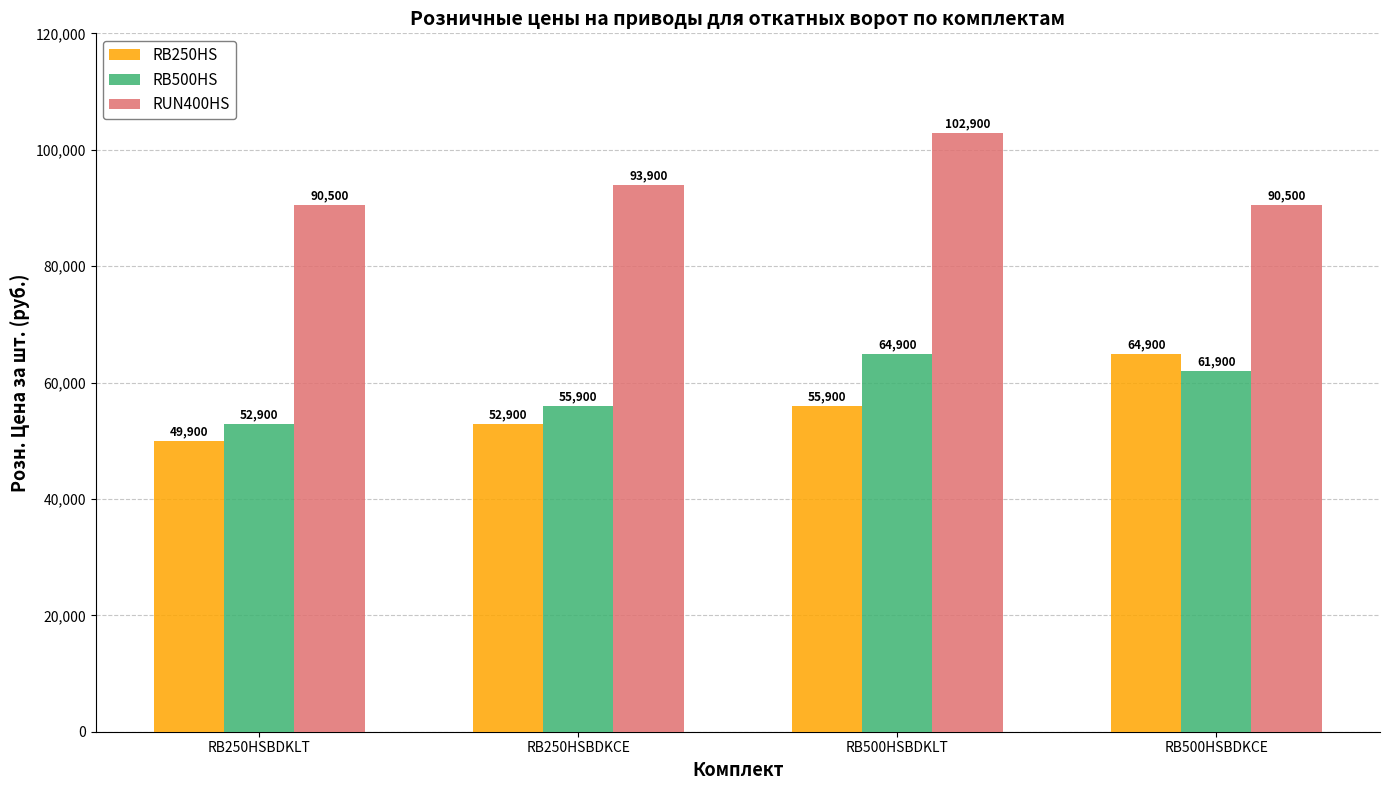

What are all the series names shown in the legend?

RB250HS, RB500HS, RUN400HS